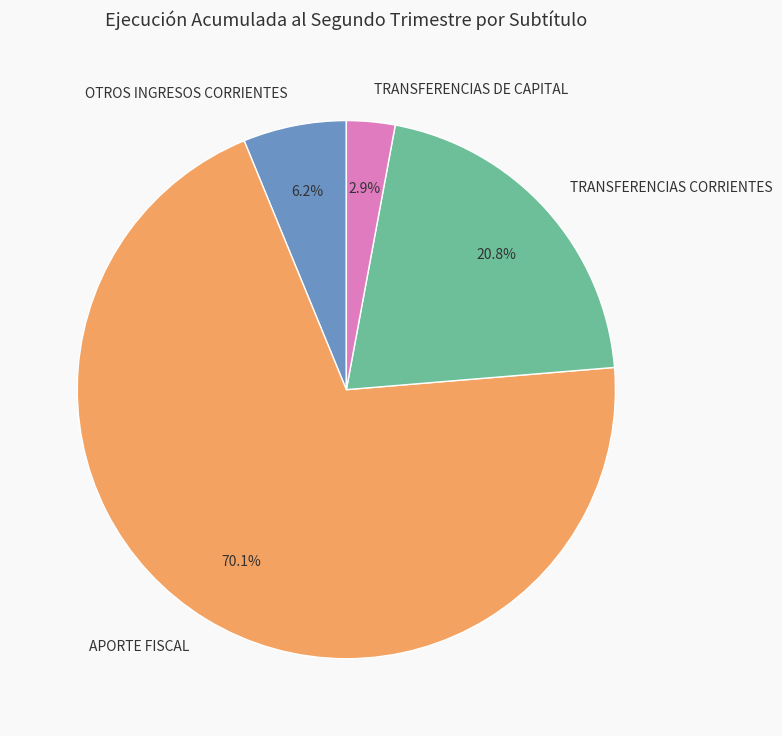

How much of the chart is everything except APORTE FISCAL?

29.9%